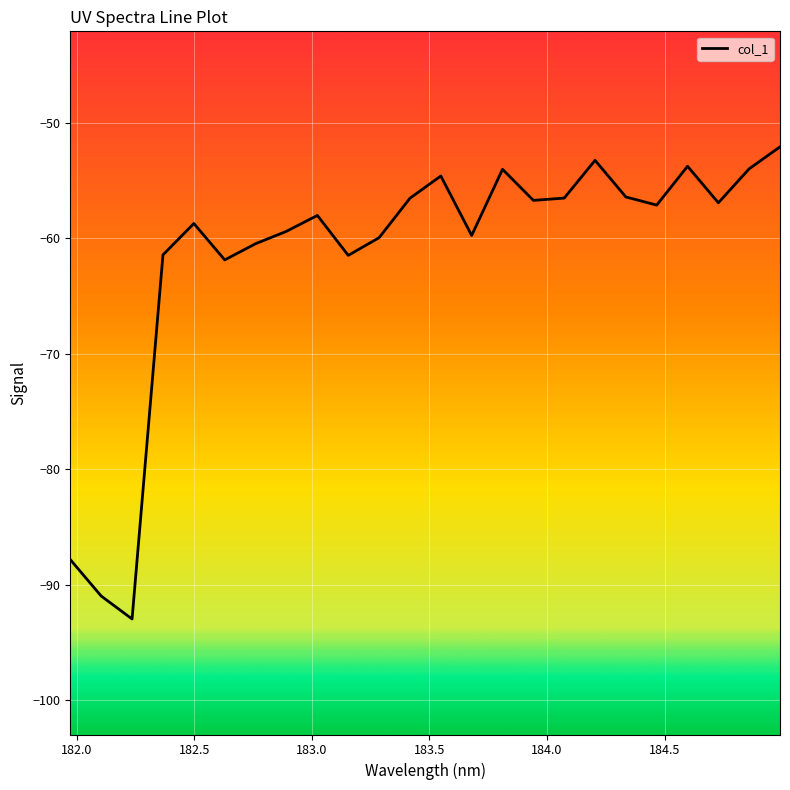

What is the greatest value displayed?

-52.1